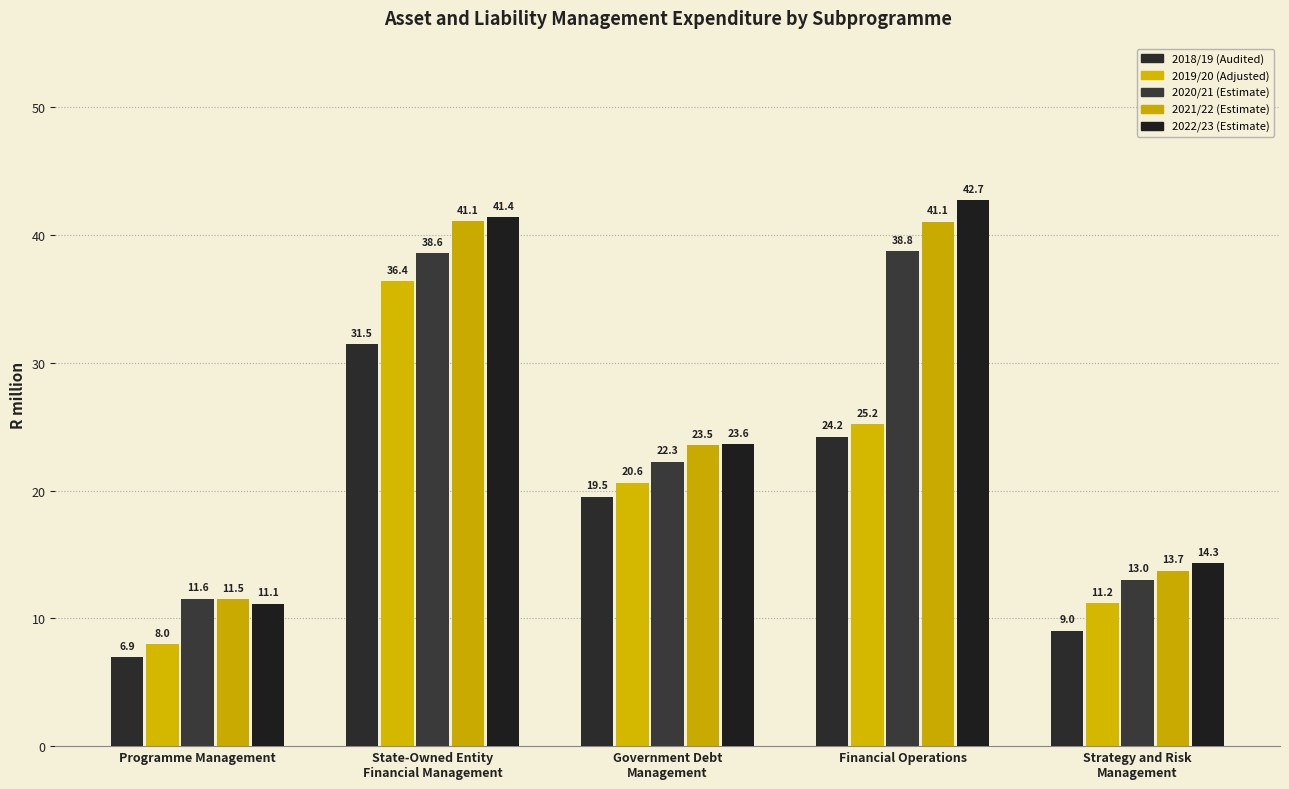

What position from the right is State-Owned Entity
Financial Management?

4